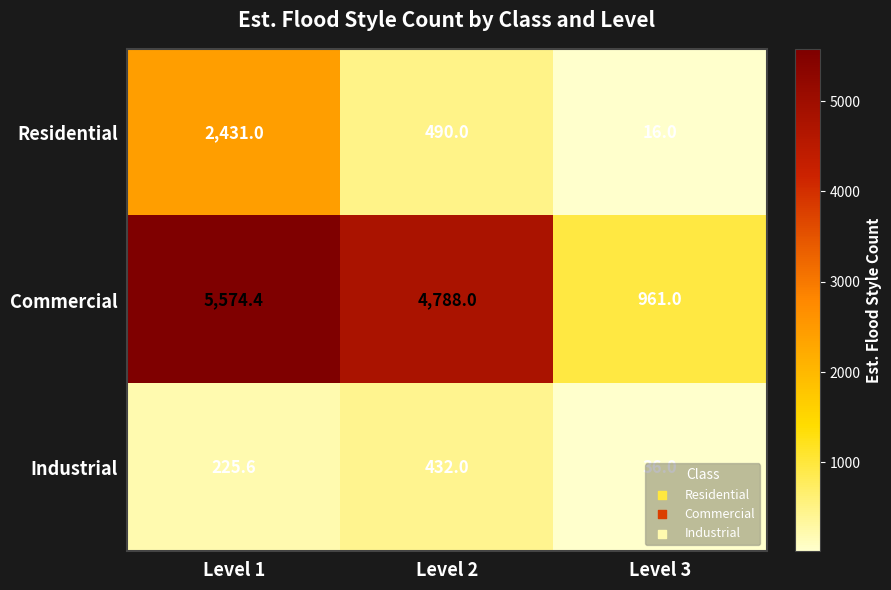

How many data points does each series have?

3